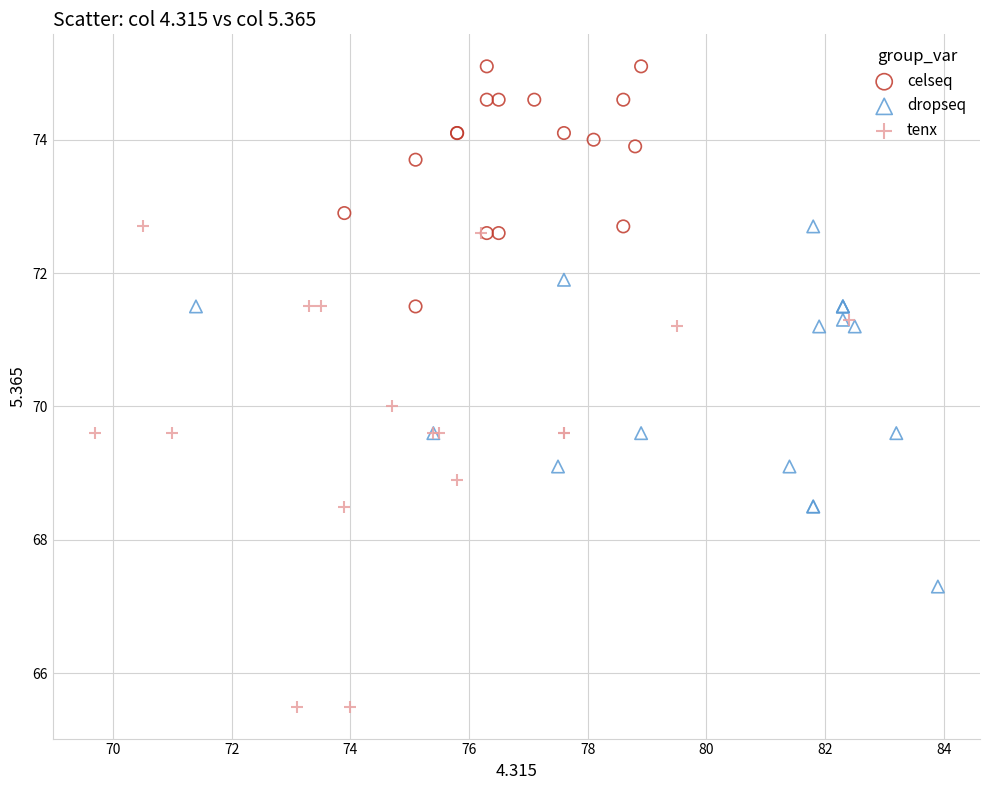

Which series contains the lowest Y value?

tenx